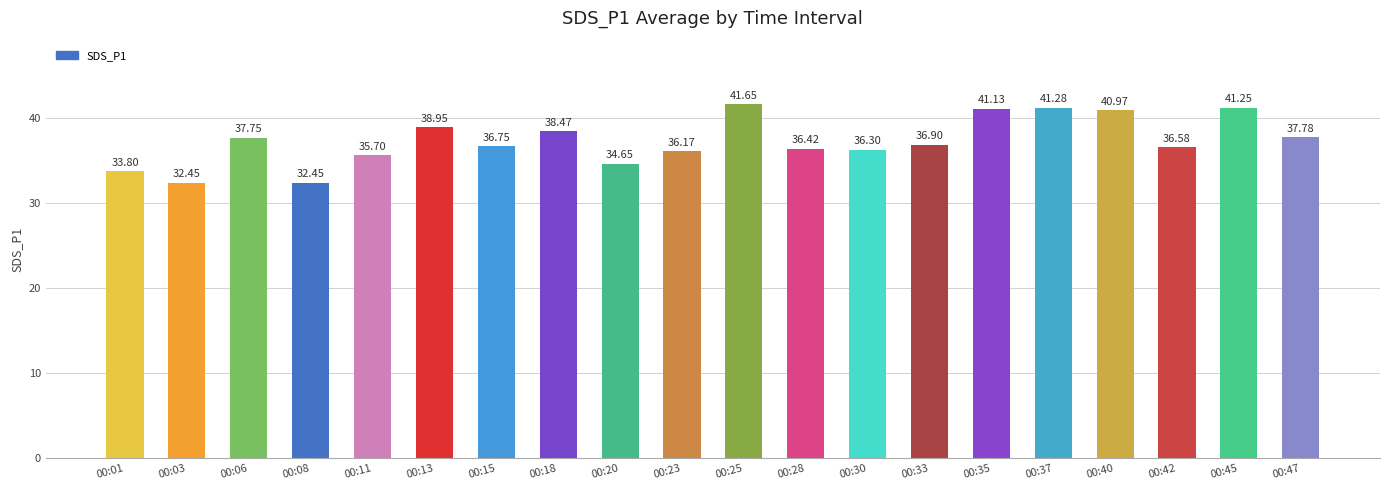

What is the smallest value displayed?

32.5